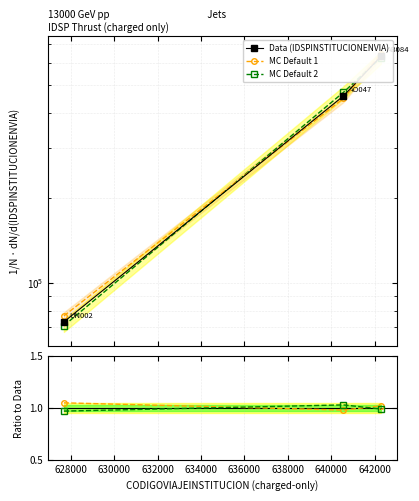

Which series has the largest range (max minus min)?

MC Default 1